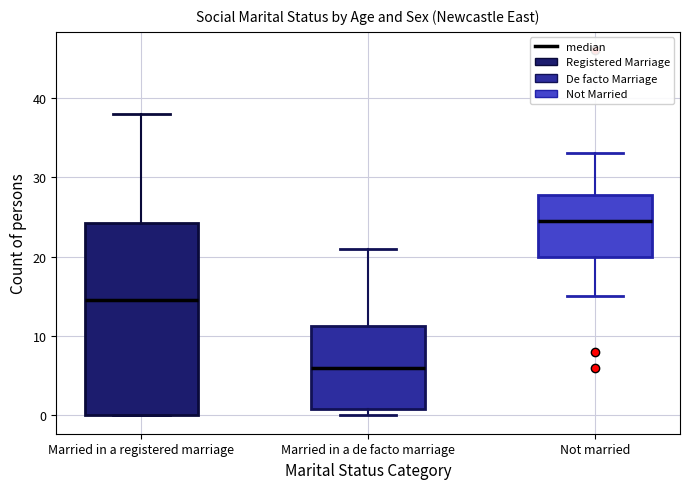

Reading left to right, transcribe this box plot: for each box, give where its median line is, the range the box spans, and where its two whiskers end, as read against the y-axis. The values are not printed on the chart, so give them approximately, as read against the axis.

Married in a registered marriage: median 15, box 0 to 24, whiskers 0 to 38
Married in a de facto marriage: median 6, box 1 to 11, whiskers 0 to 21
Not married: median 25, box 20 to 28, whiskers 15 to 33